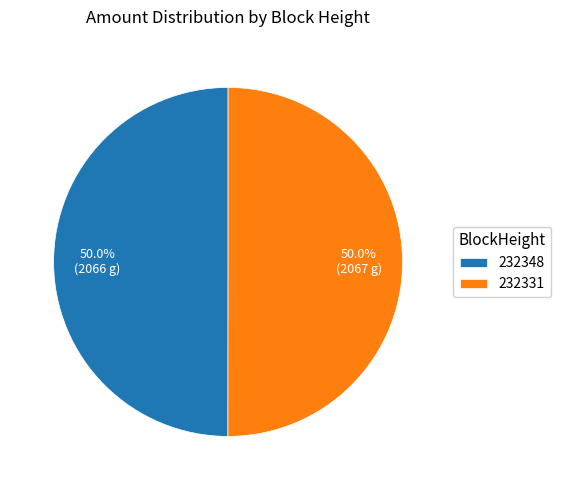

To the nearest percent, what is the difference between the 232348 and 232331 slice percentages?

0%